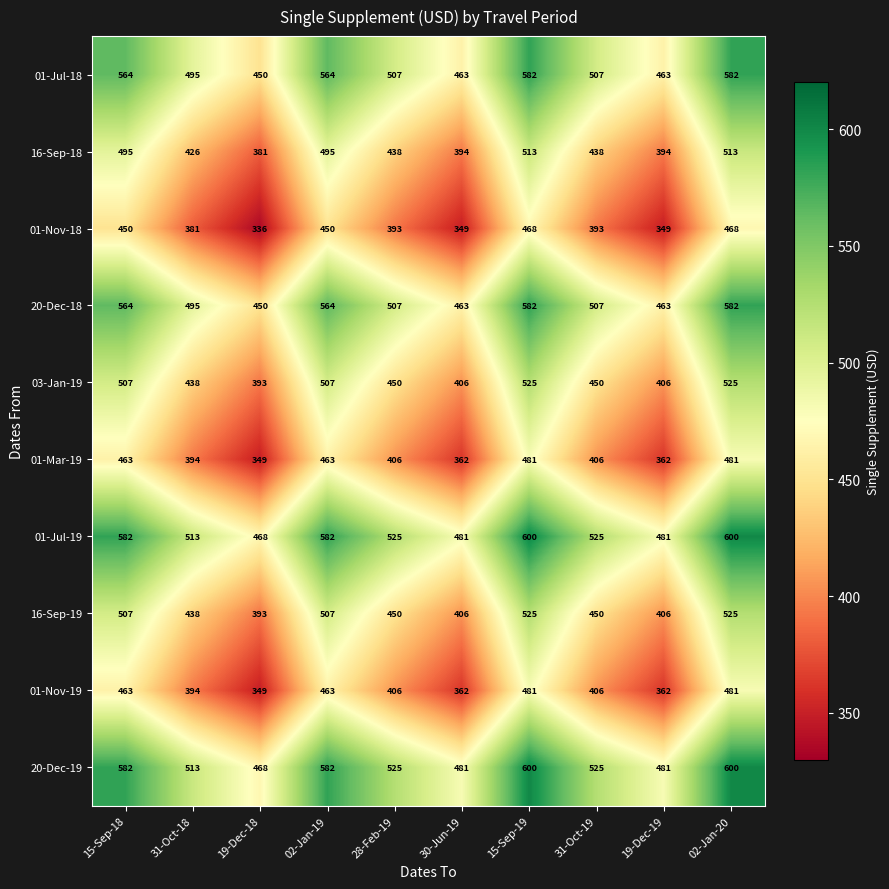

Is it true that 01-Nov-18 equals 393 at 28-Feb-19?

True